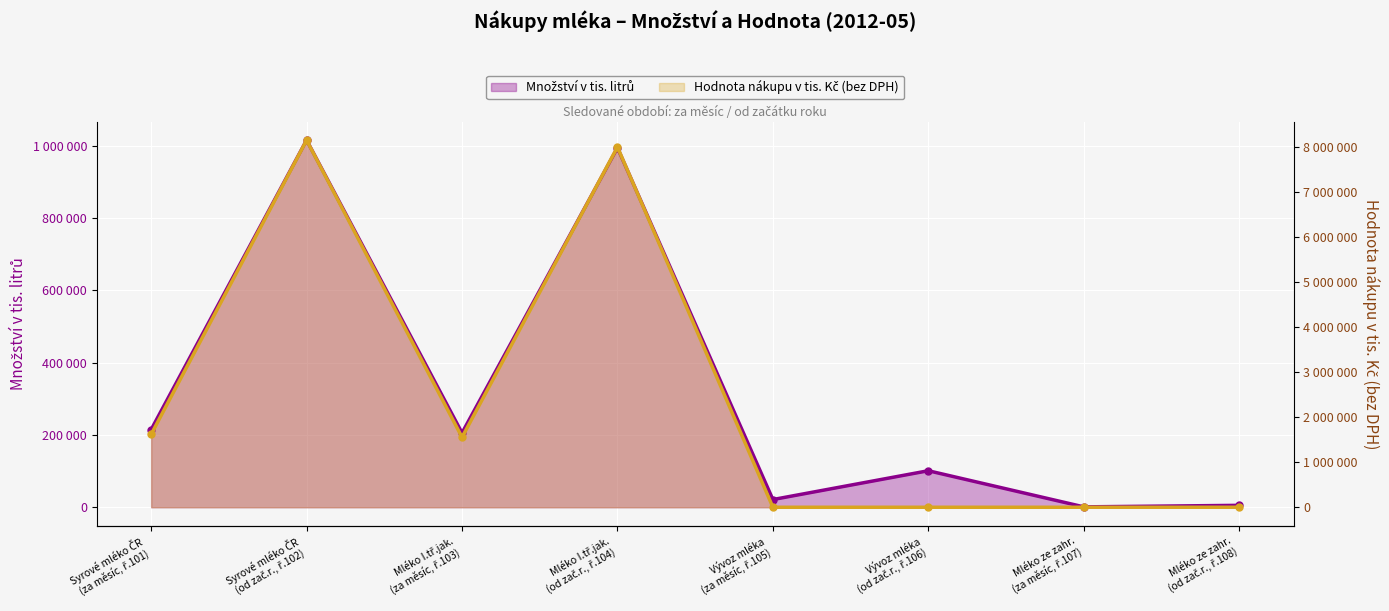

How many lines are shown in the chart?

2